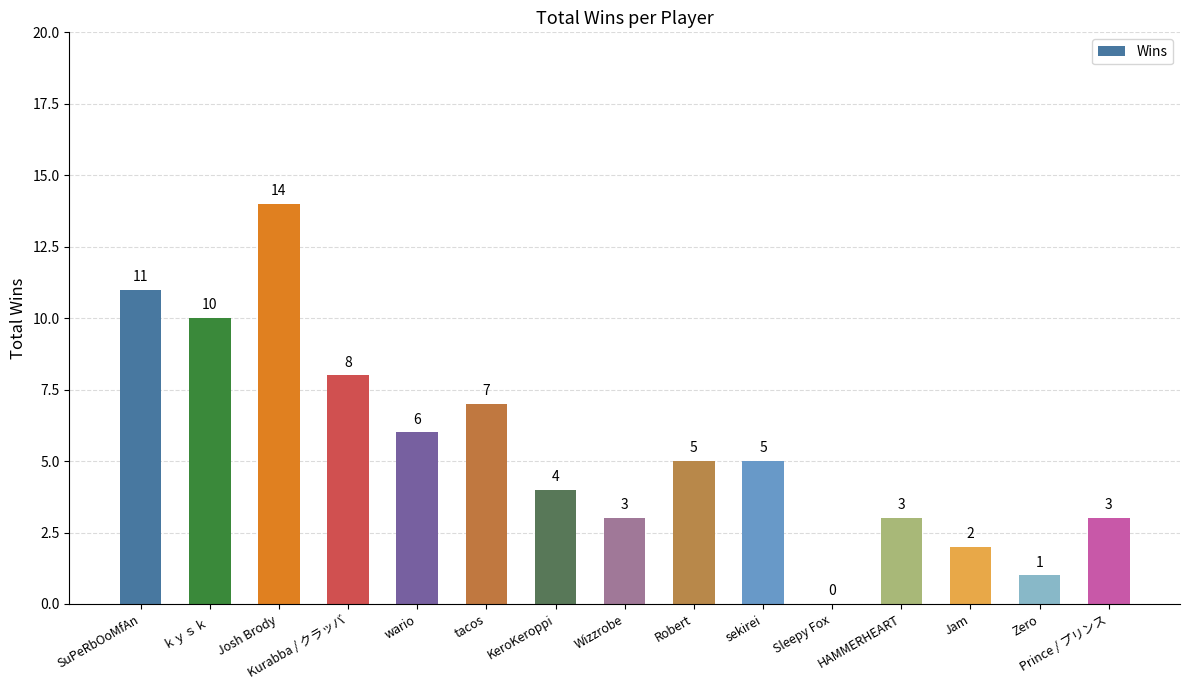

What is the maximum value shown in the chart?

14